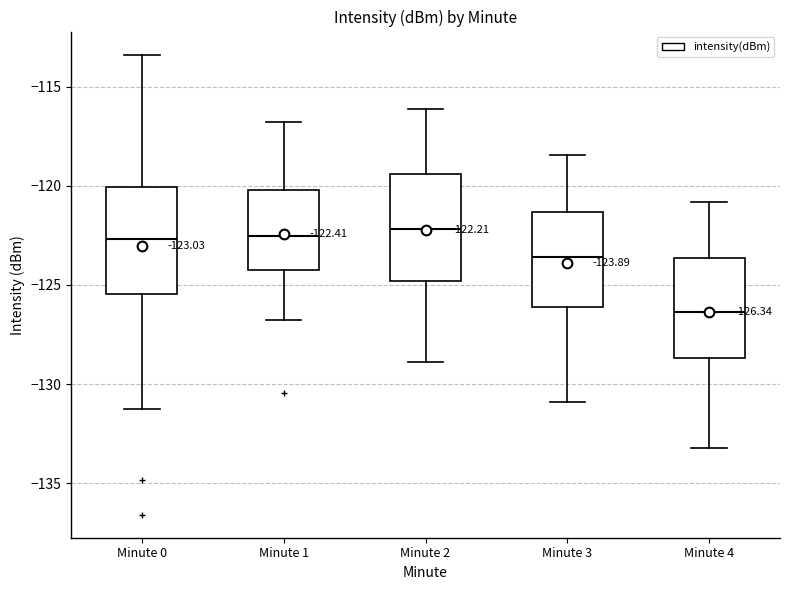

Which box has the lowest median line?

Minute 4